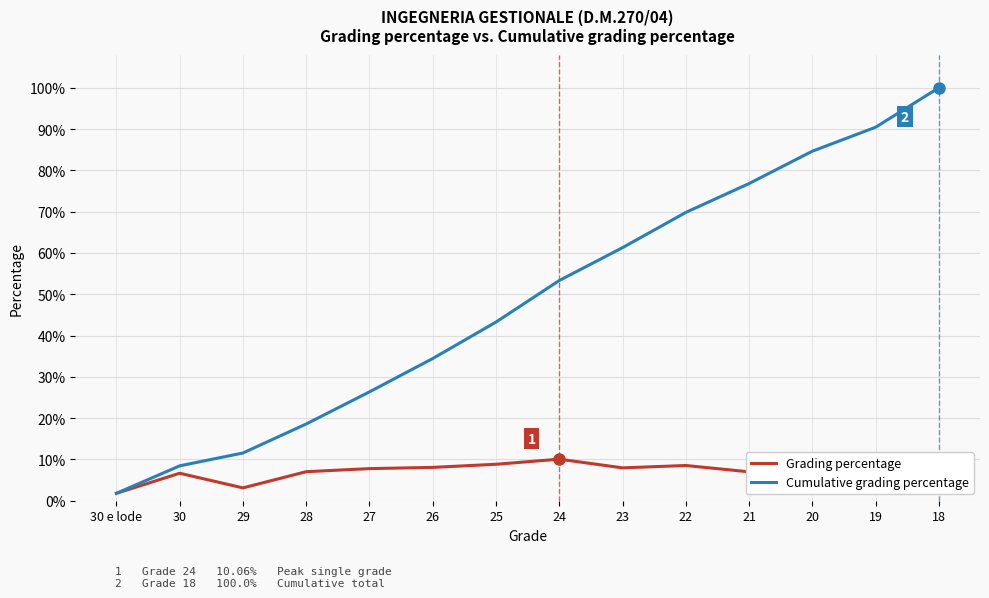

At how many categories does at least one series exceed 0?

14